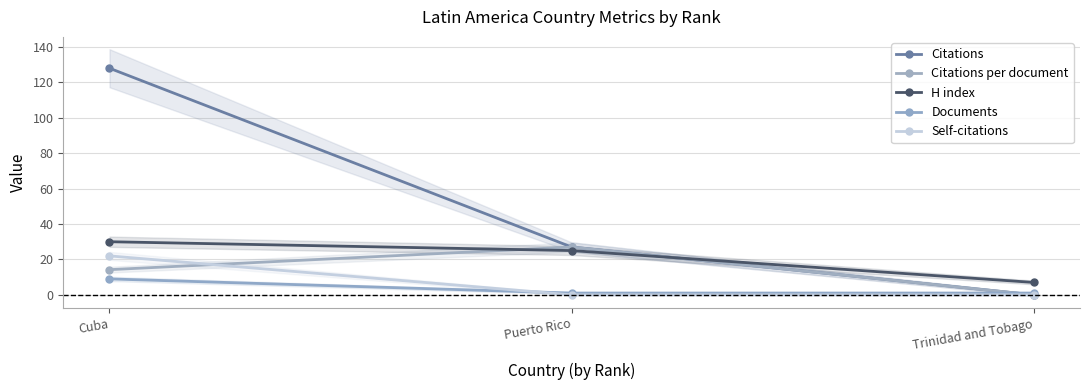

What is the label of the 1st point from the right?

Trinidad and Tobago